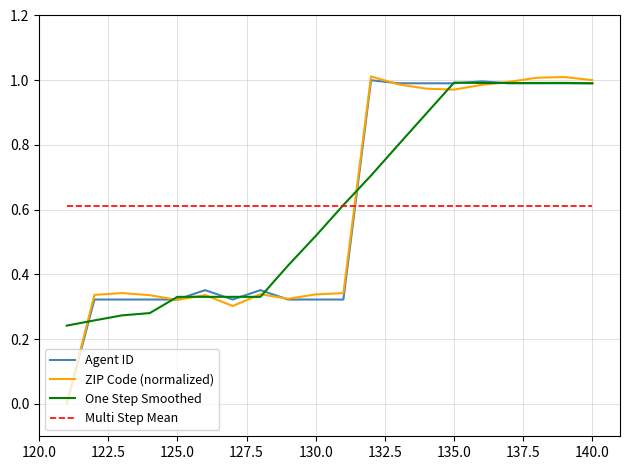

Does the chart have visible grid lines?

Yes